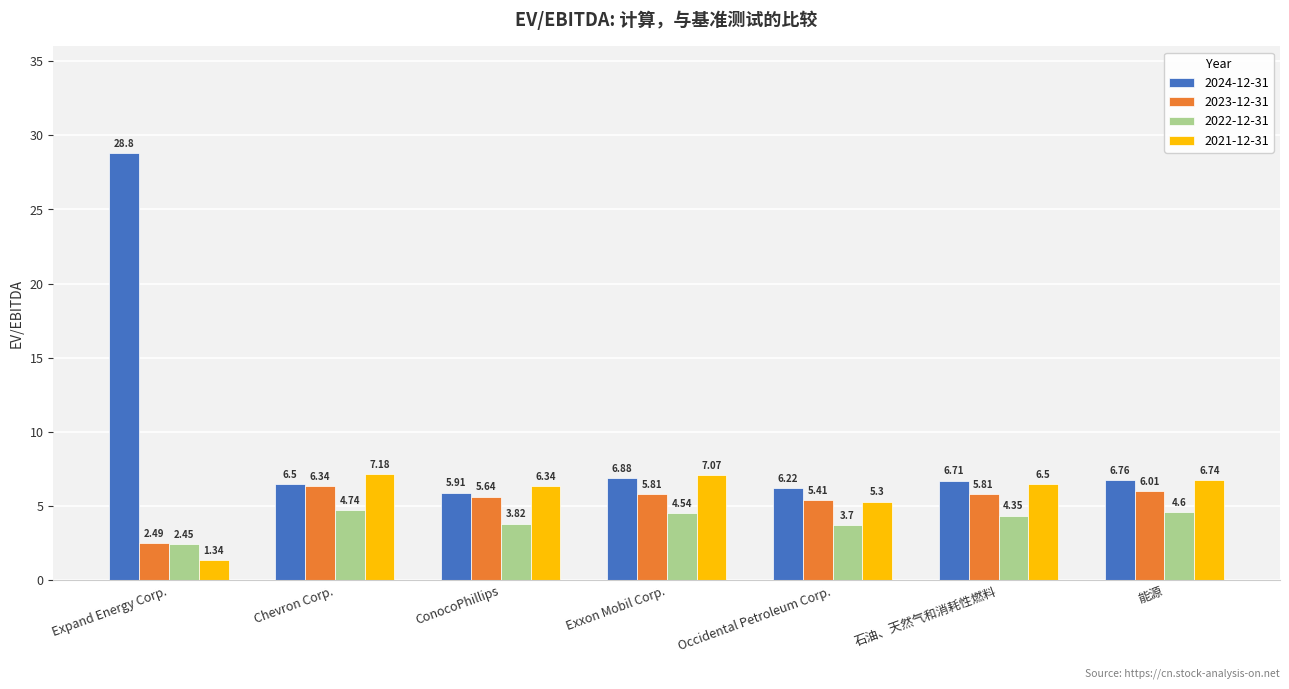

What is the difference between the highest and lowest values at Chevron Corp.?

2.4